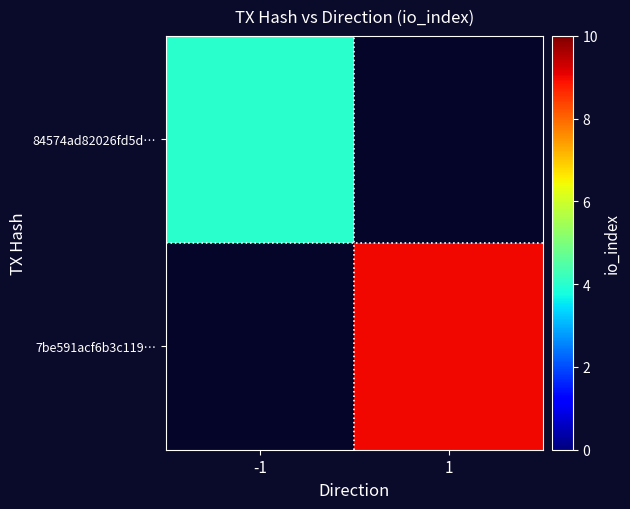

Rank the categories by 84574ad82026fd5d… value from highest to lowest.

-1, 1